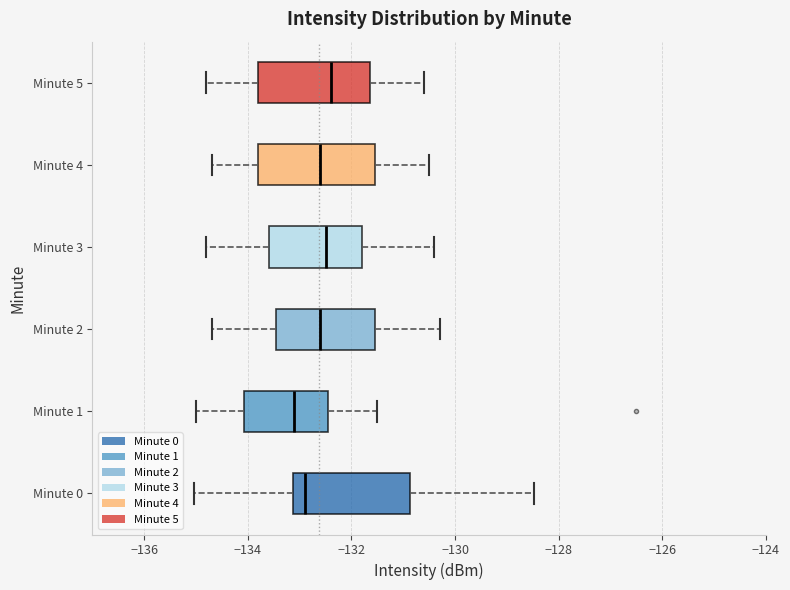

Reading bottom to top, transcribe this box plot: for each box, give where its median line is, the range the box spans, and where its two whiskers end, as read against the x-axis. The values are not printed on the chart, so give them approximately, as read against the axis.

Minute 0: median -132.8, box -133.2 to -130.8, whiskers -135.0 to -128.4
Minute 1: median -133.2, box -134.0 to -132.4, whiskers -135.0 to -131.4
Minute 2: median -132.6, box -133.4 to -131.6, whiskers -134.6 to -130.2
Minute 3: median -132.4, box -133.6 to -131.8, whiskers -134.8 to -130.4
Minute 4: median -132.6, box -133.8 to -131.6, whiskers -134.6 to -130.4
Minute 5: median -132.4, box -133.8 to -131.6, whiskers -134.8 to -130.6